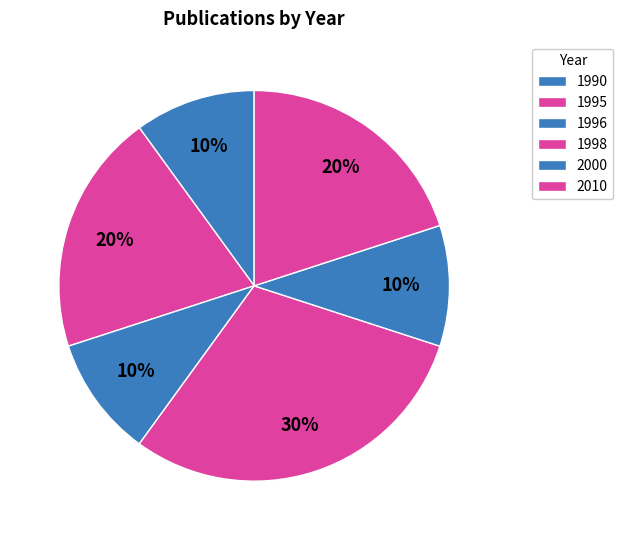

Count the number of slices in the pie.

6